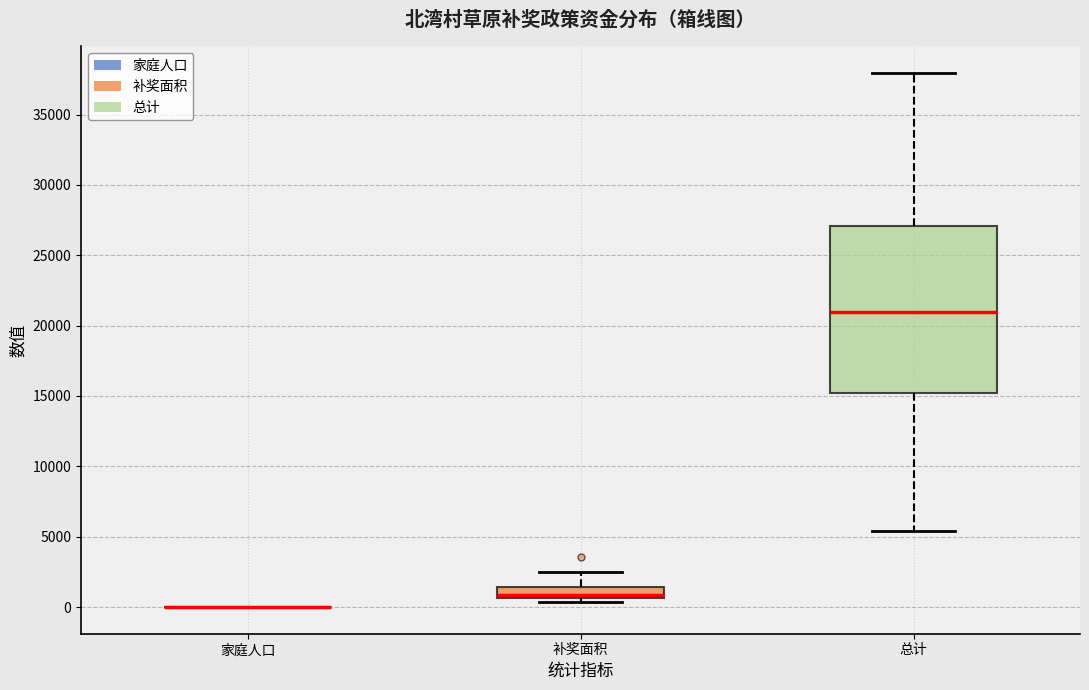

Comparing the boxes themselves (not the whiskers), which one is the tallest?

总计